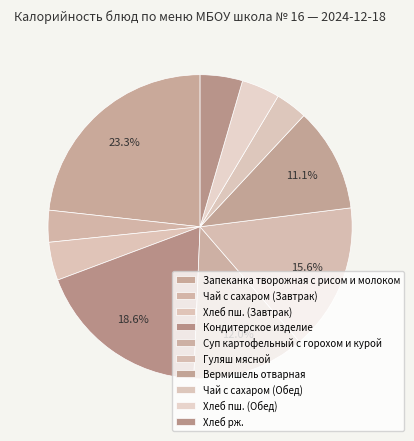

Rank the categories by value from lowest to highest.

Чай с сахаром (Завтрак), Чай с сахаром (Обед), Хлеб пш. (Завтрак), Хлеб пш. (Обед), Хлеб рж., Вермишель отварная, Суп картофельный с горохом и курой, Гуляш мясной, Кондитерское изделие, Запеканка творожная с рисом и молоком